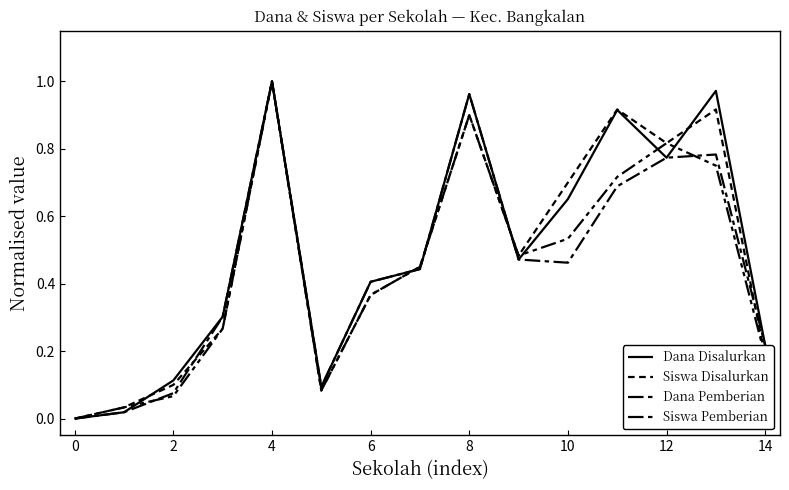

How many lines are shown in the chart?

4